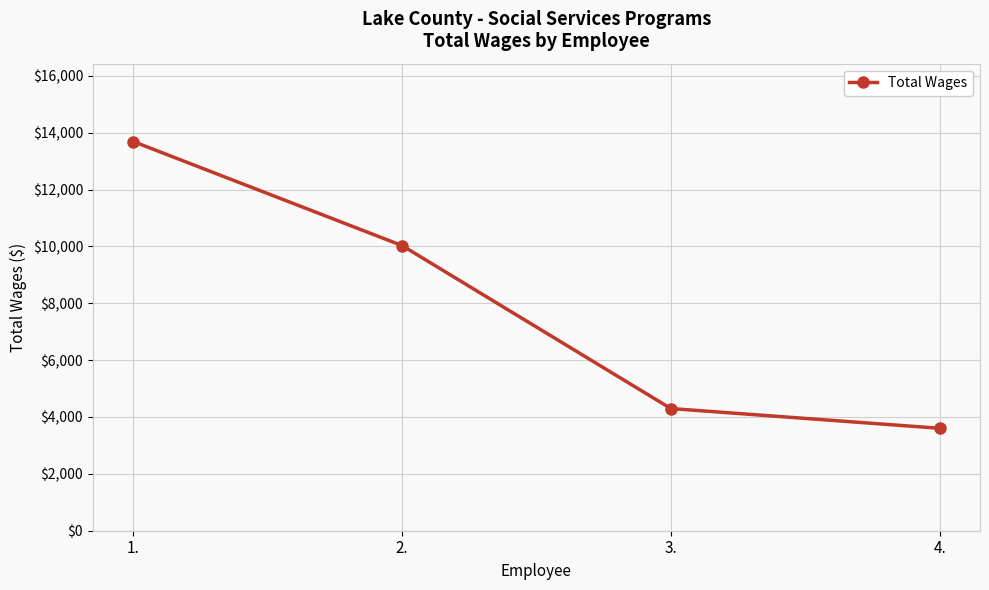

Reading left to right, extract all data points from this chart.

1.=13691	2.=10031	3.=4298	4.=3603